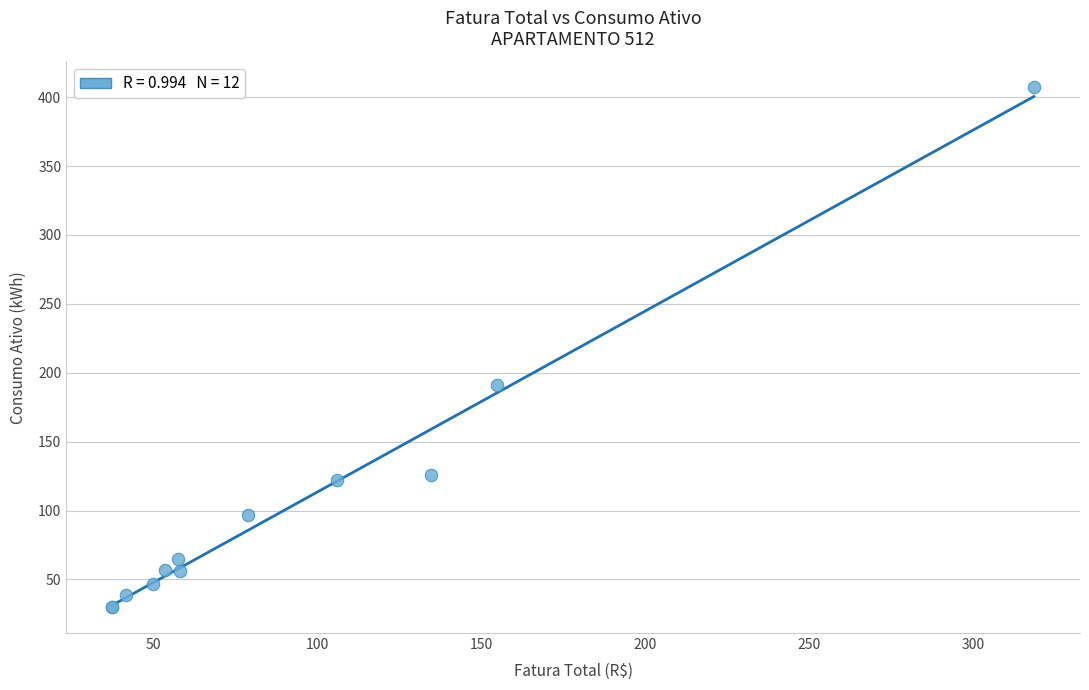

What Y value in the scatter plot is closest to 218?

191